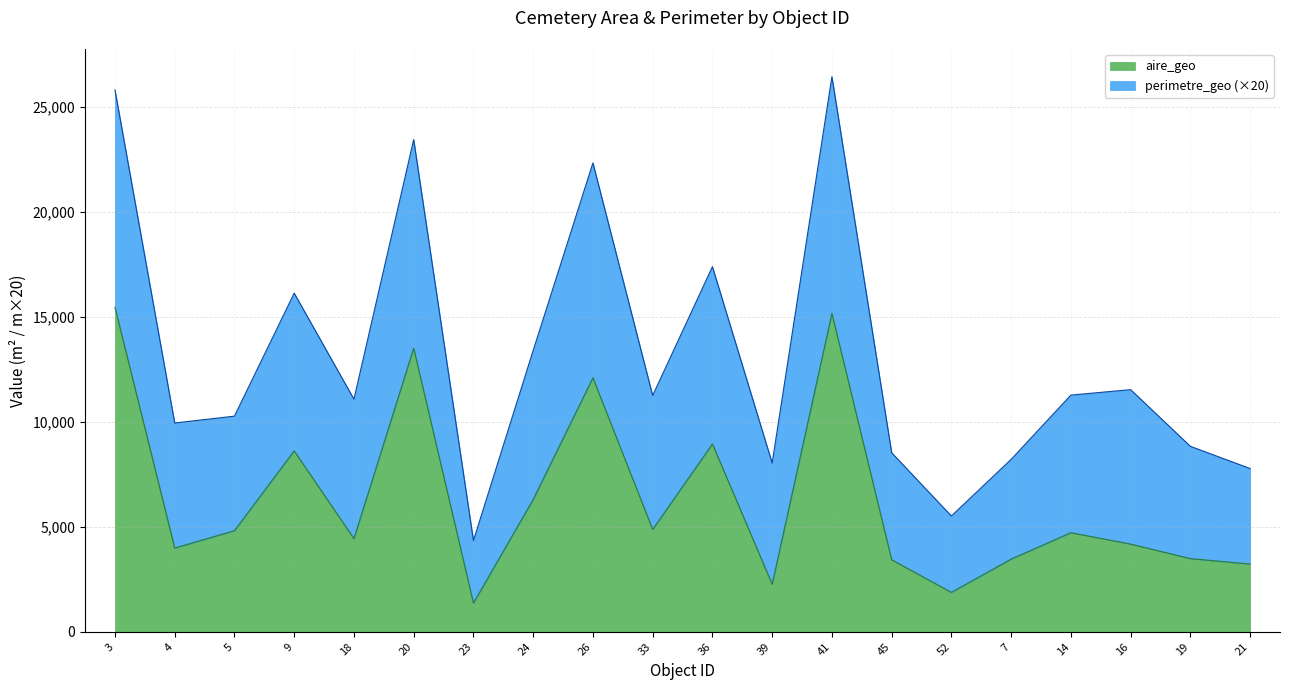

What is the difference between the maximum and minimum values?

14083.2